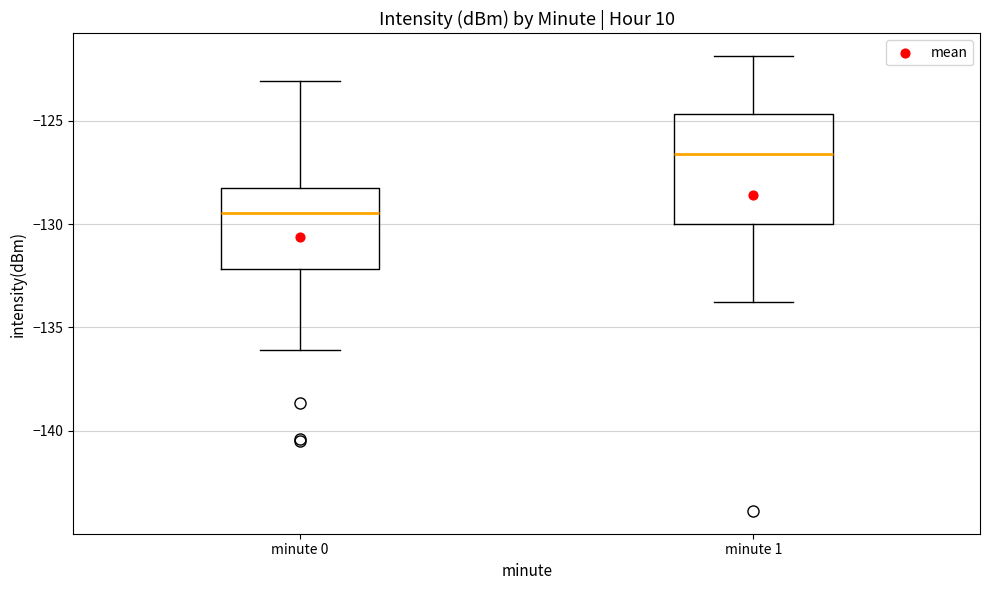

Comparing the boxes themselves (not the whiskers), which one is the tallest?

minute 1